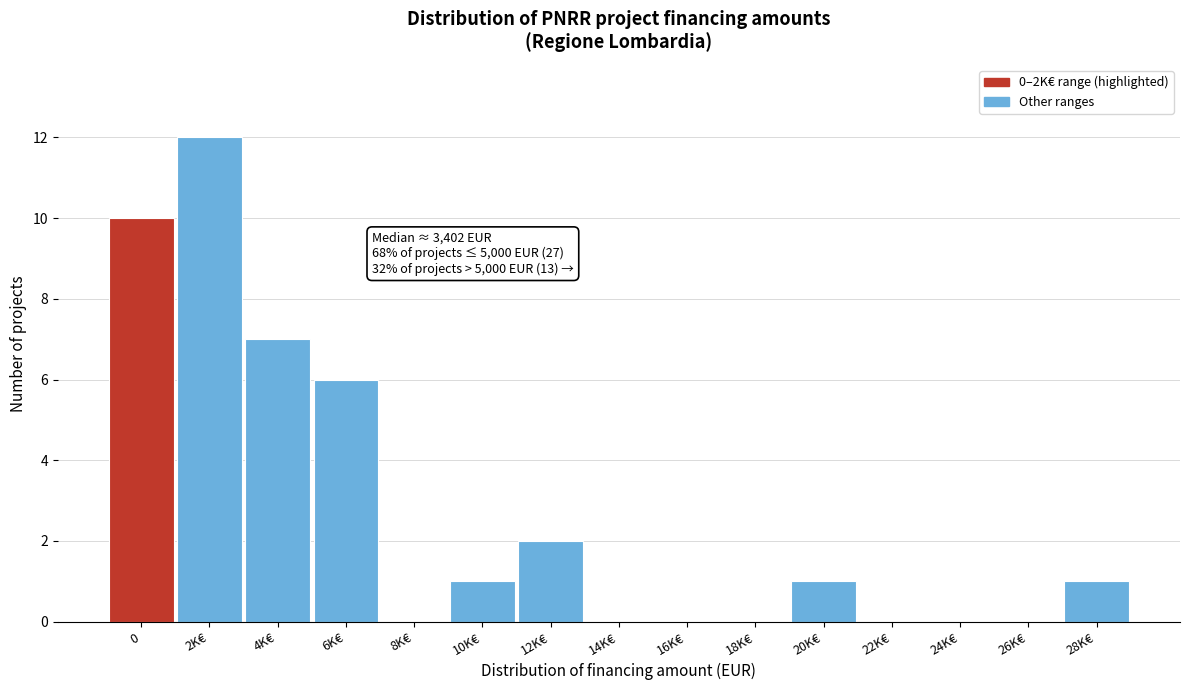

Reading left to right, transcribe all the data shown in this chart.

0=10	2K€=12	4K€=7	6K€=6	8K€=0	10K€=1	12K€=2	14K€=0	16K€=0	18K€=0	20K€=1	22K€=0	24K€=0	26K€=0	28K€=1